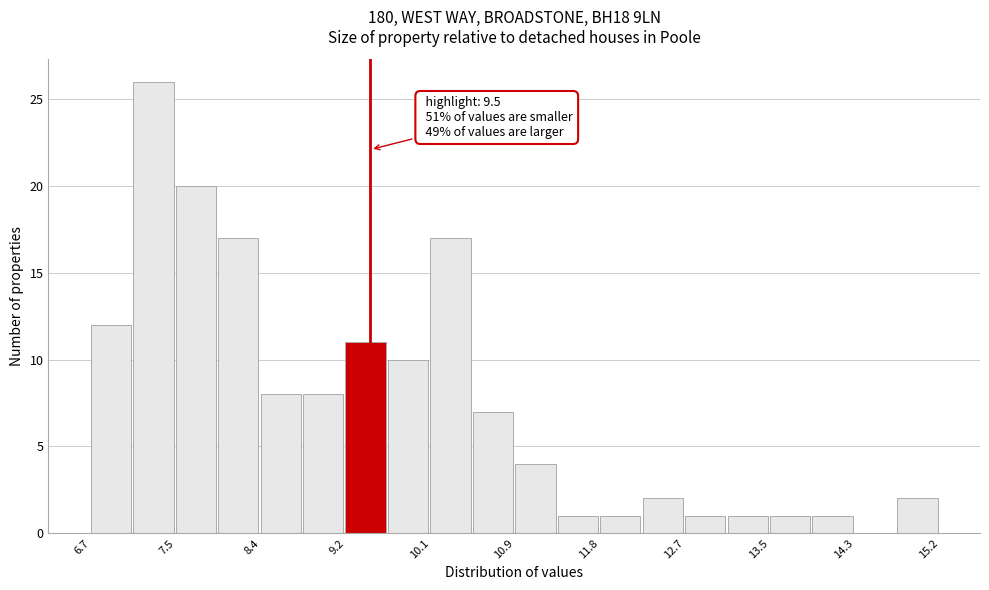

Over which range of the x-axis is the bar tallest?

7.1 to 7.6